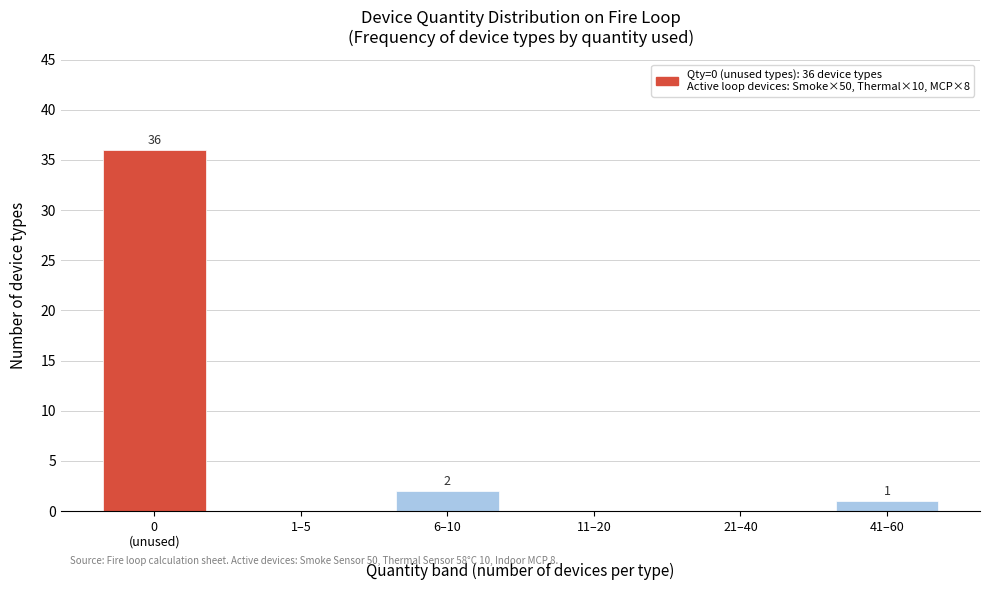

What is the sum of all values?

39